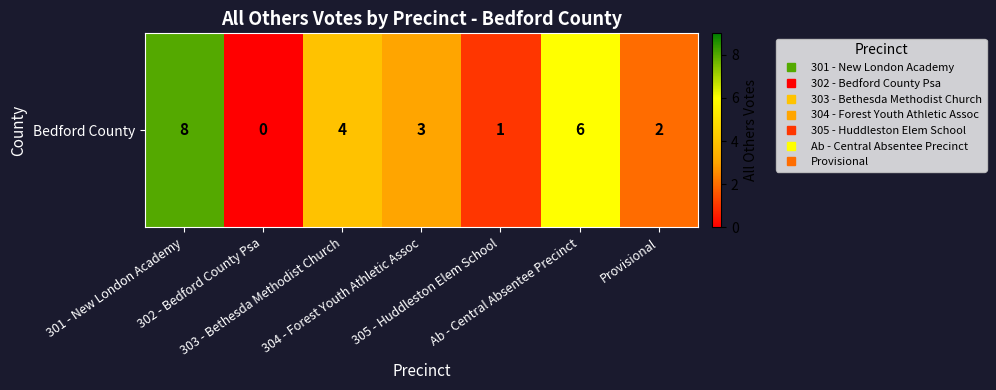

Is it true that the value at 305 - Huddleston Elem School is 1?

True